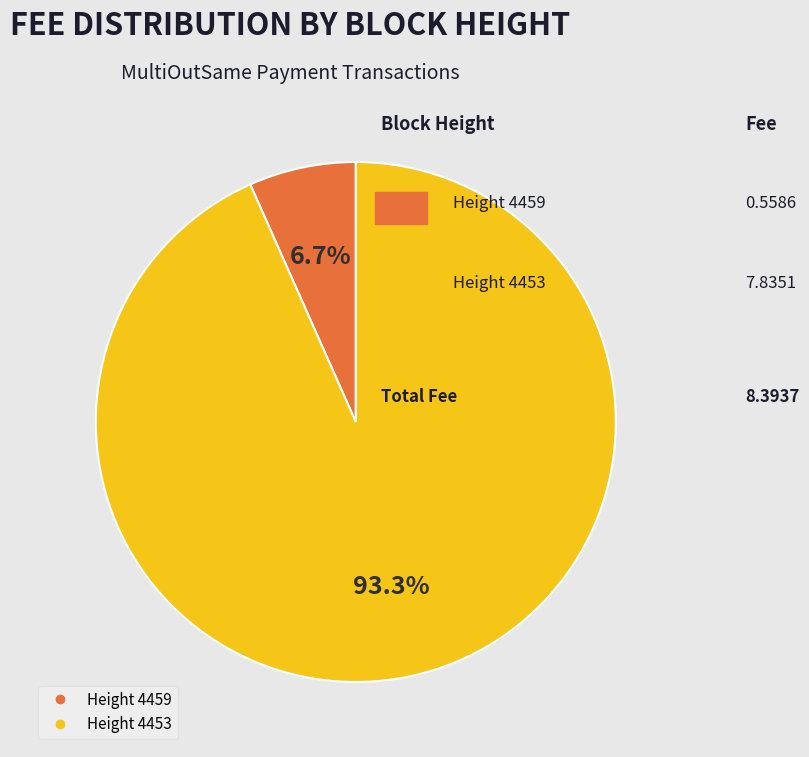

Does any single category account for the majority?

Yes